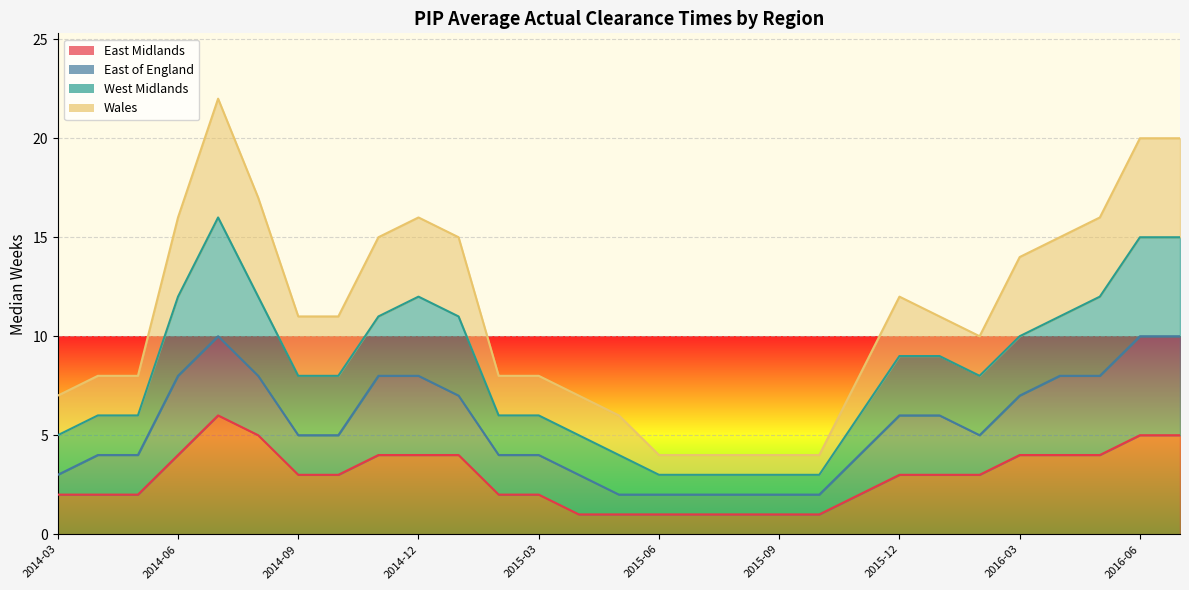

What is the label of the 11th point from the left?

2015-01